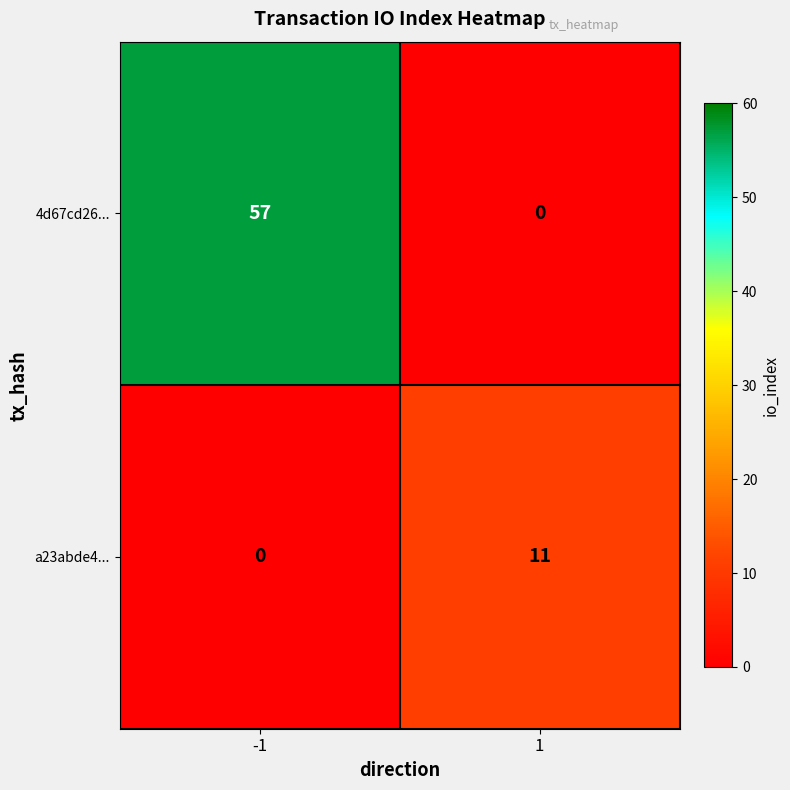

What is the difference between the a23abde4... values at -1 and 1?

11